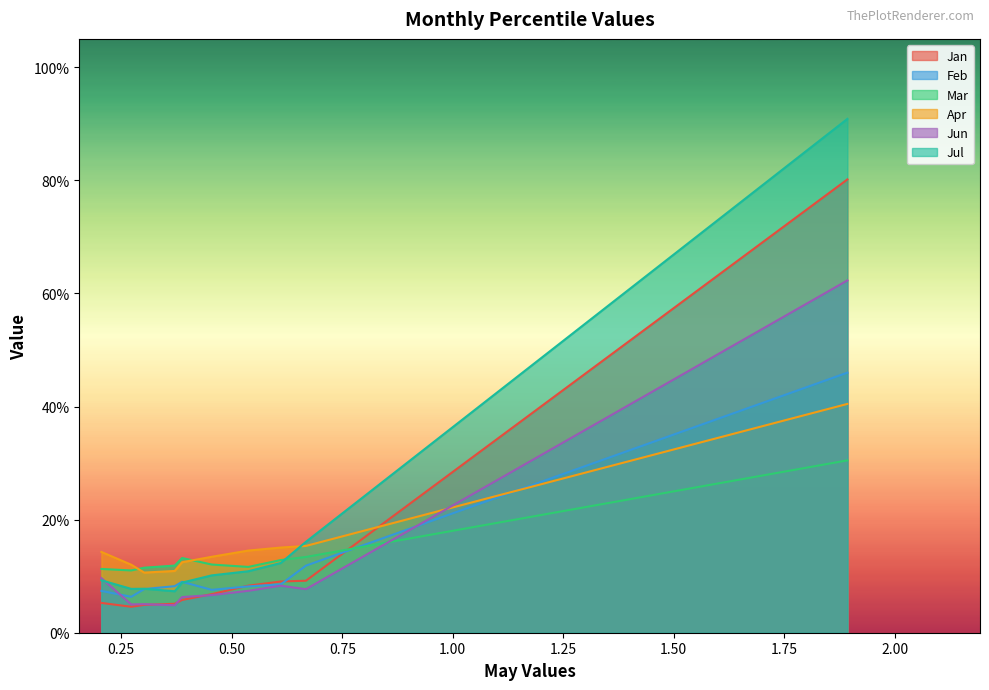

What are all the series names shown in the legend?

Jan, Feb, Mar, Apr, Jun, Jul